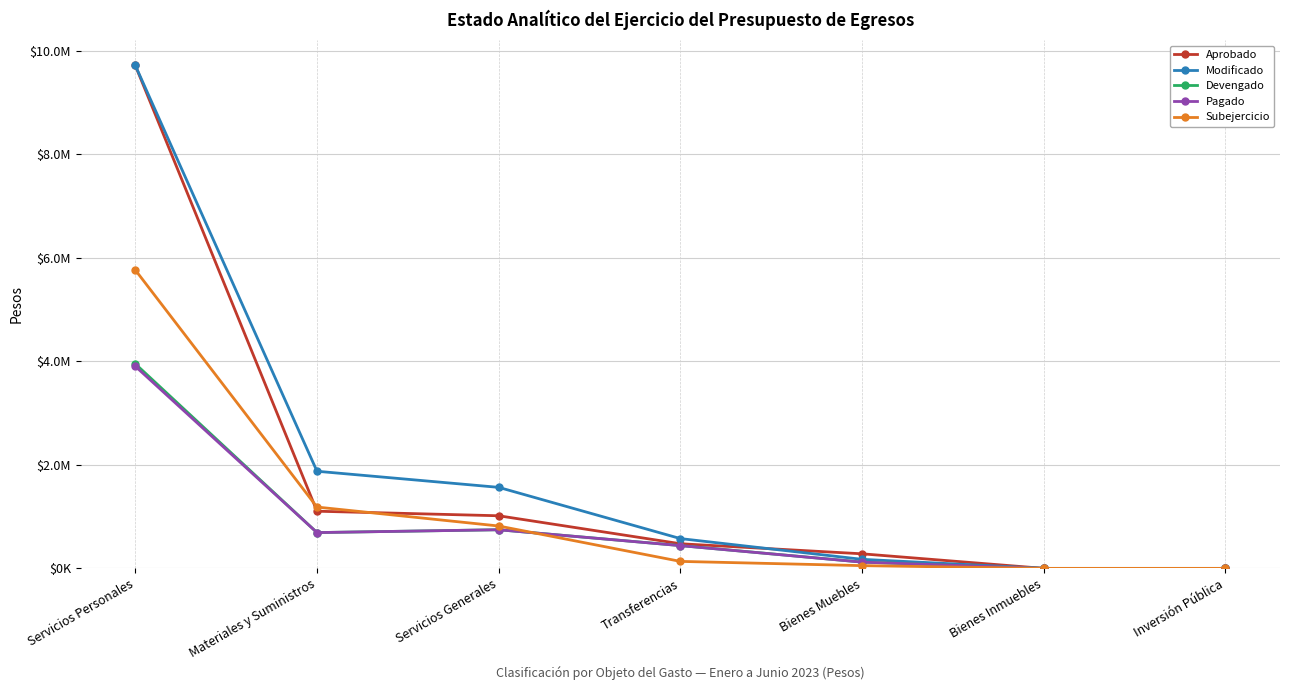

What are all the series names shown in the legend?

Aprobado, Modificado, Devengado, Pagado, Subejercicio